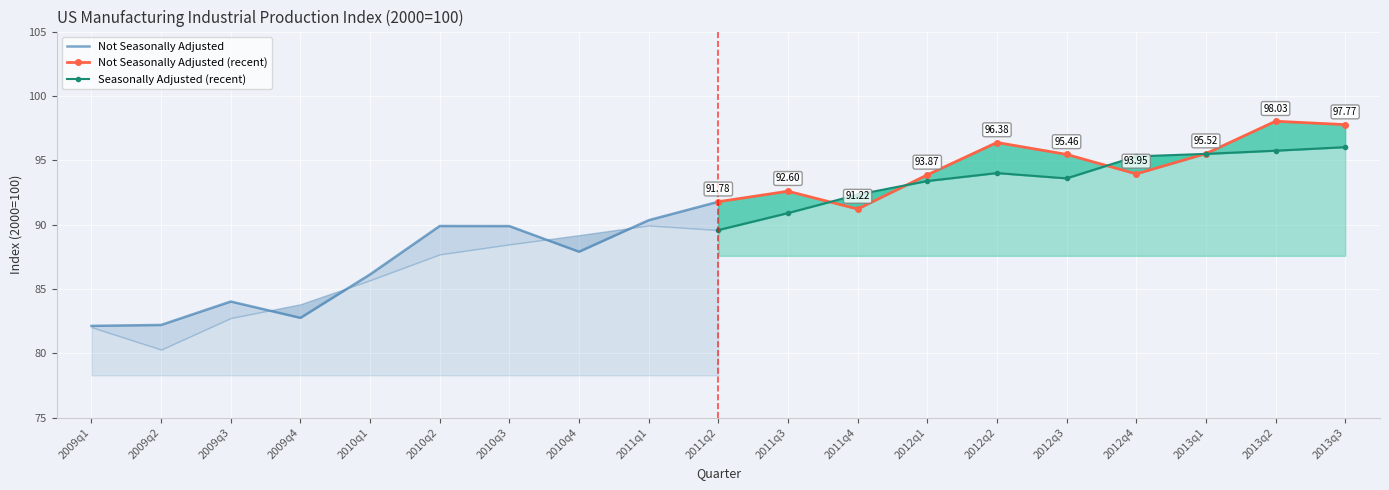

How many series are shown in this chart?

3